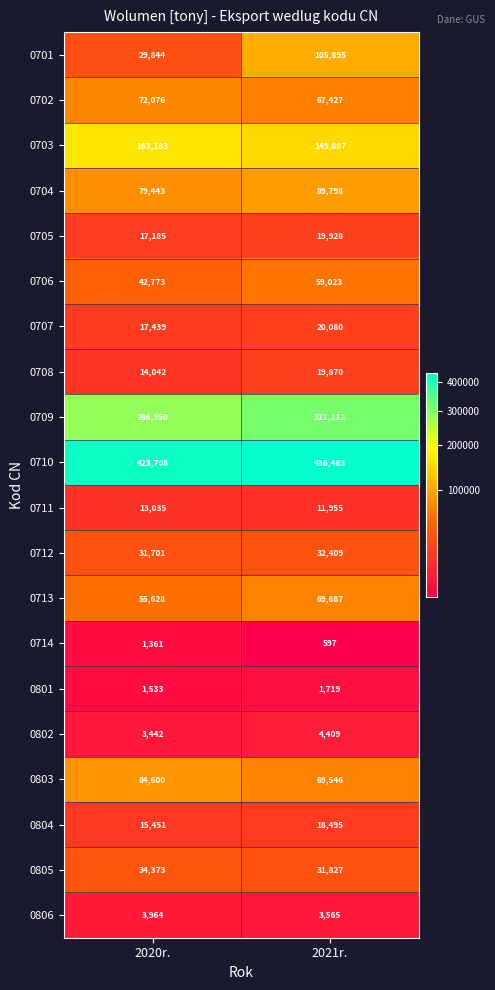

At how many categories does at least one series exceed 328057?

2